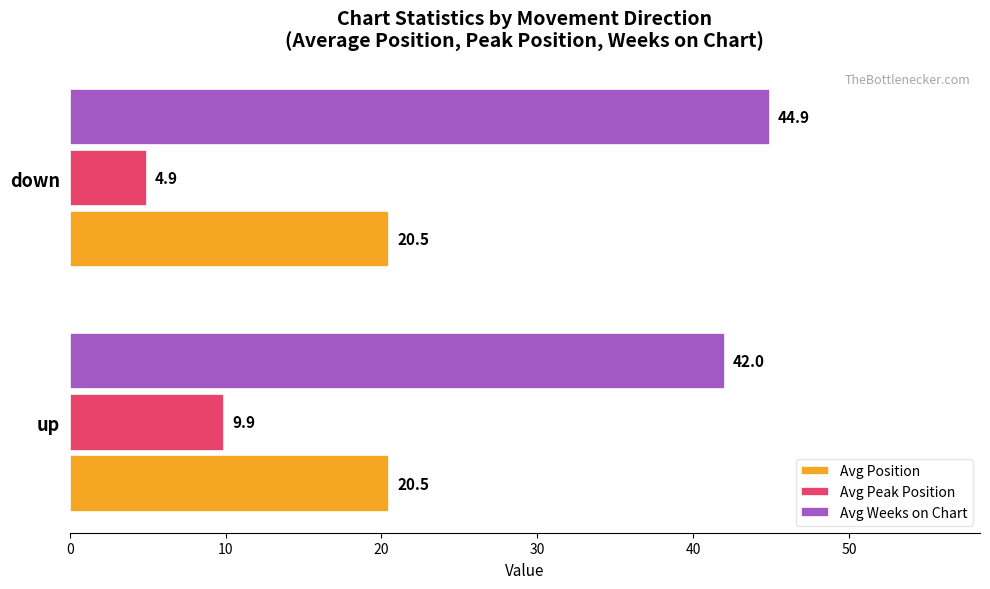

What is the minimum value shown in the chart?

4.9